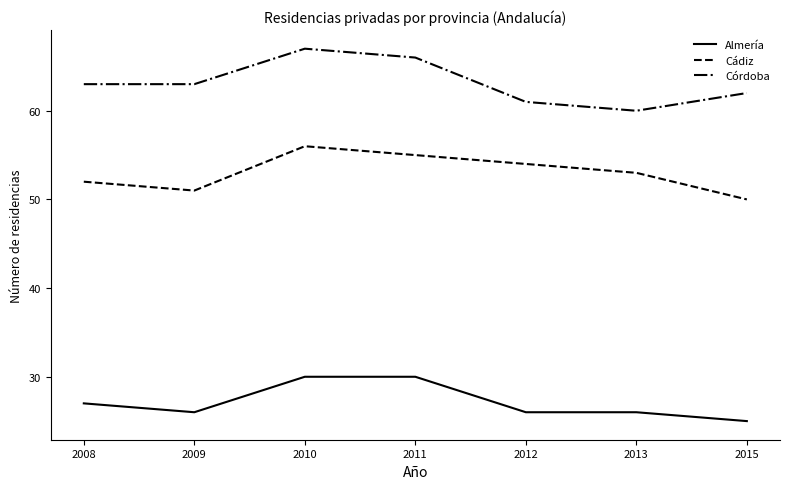

What is the difference between the highest and lowest values at 2015?

37